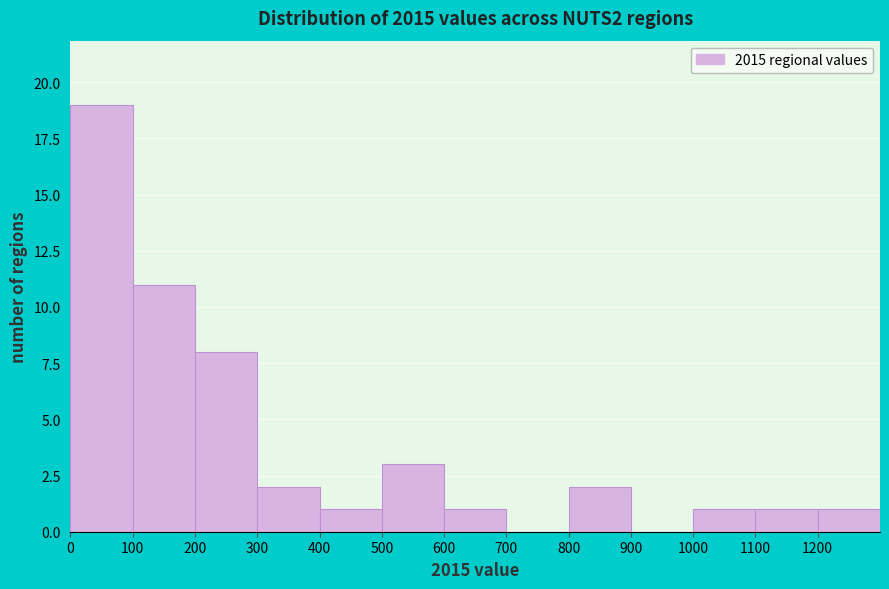

What is the height of the bar covering 1100 to 1200 on the x-axis? The values are not printed on the chart, so give them approximately, as read against the axis.

1